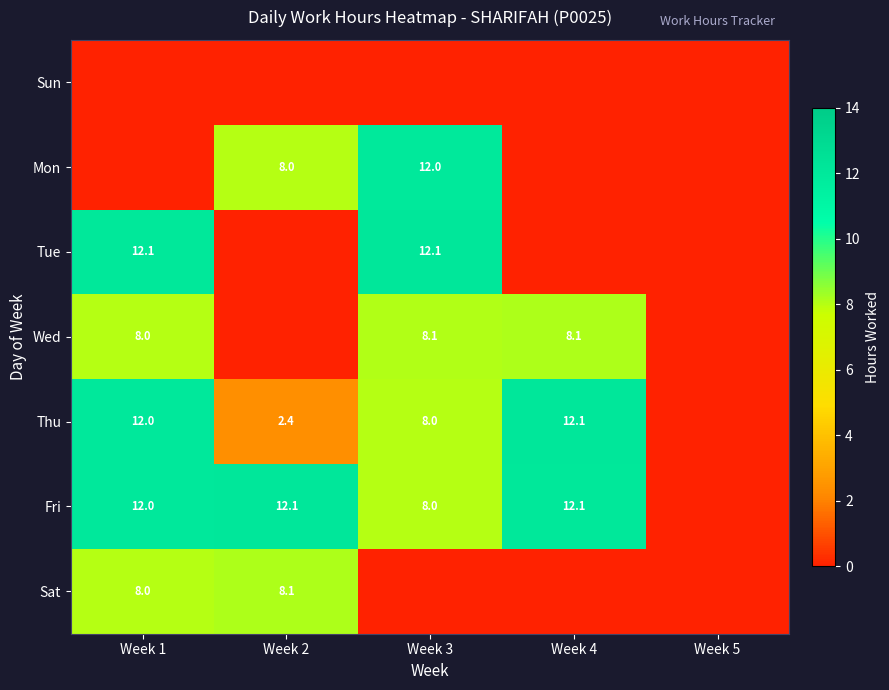

The Fri series shows 8.0 at Week 3. True or false?

True